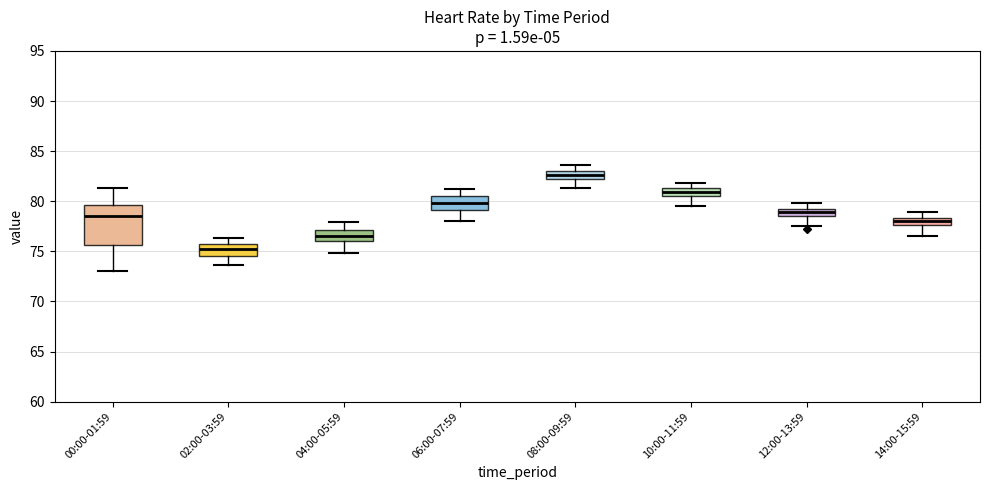

Where is the upper edge of the box for 04:00-05:59 on the y-axis? The values are not printed on the chart, so give them approximately, as read against the axis.

77.0